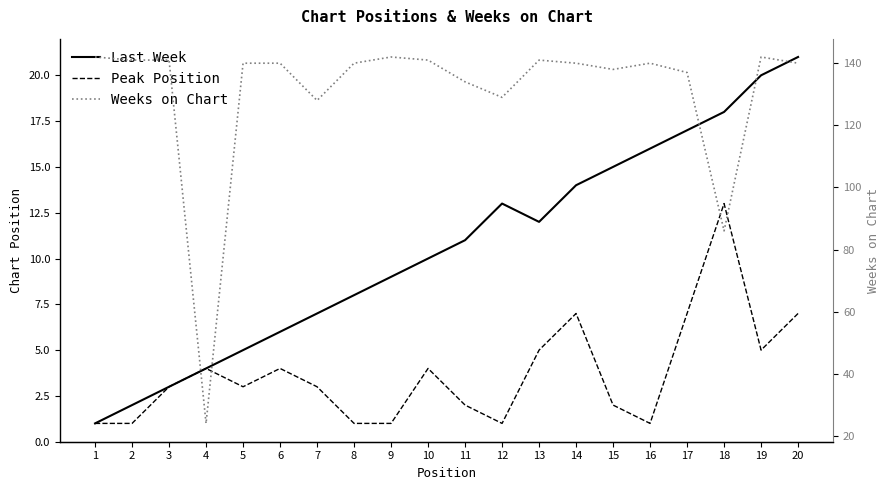

How many categories are shown in the chart?

20